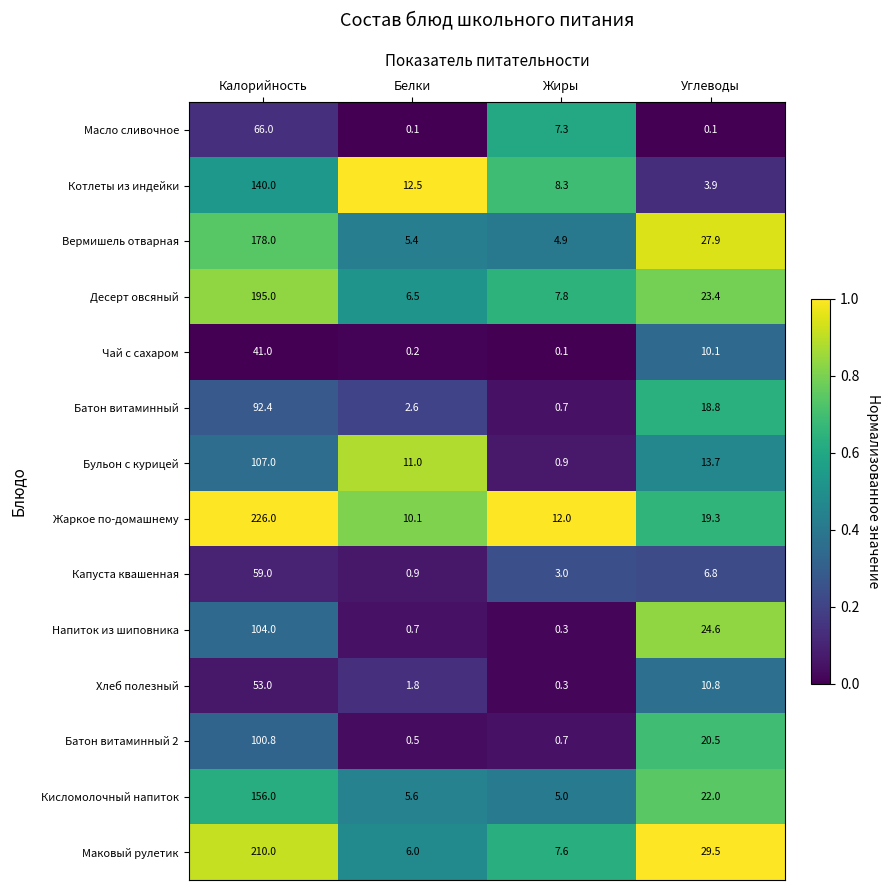

What is the spread (max minus min) of values at Калорийность?

185.0